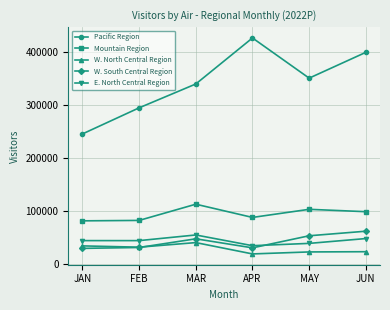

Which label corresponds to the largest value in the chart?

APR